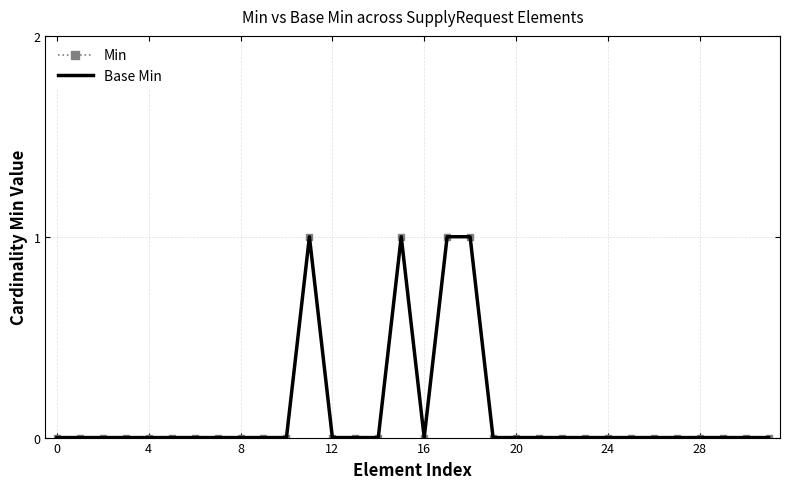

What is the difference between the maximum and minimum values in the Min series?

1